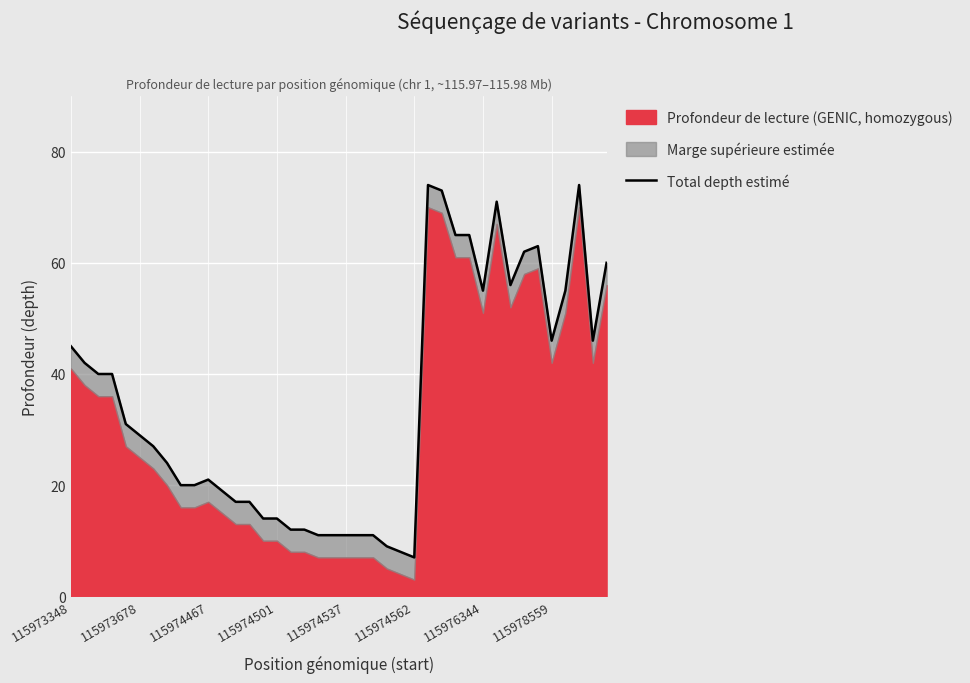

How many lines are shown in the chart?

1